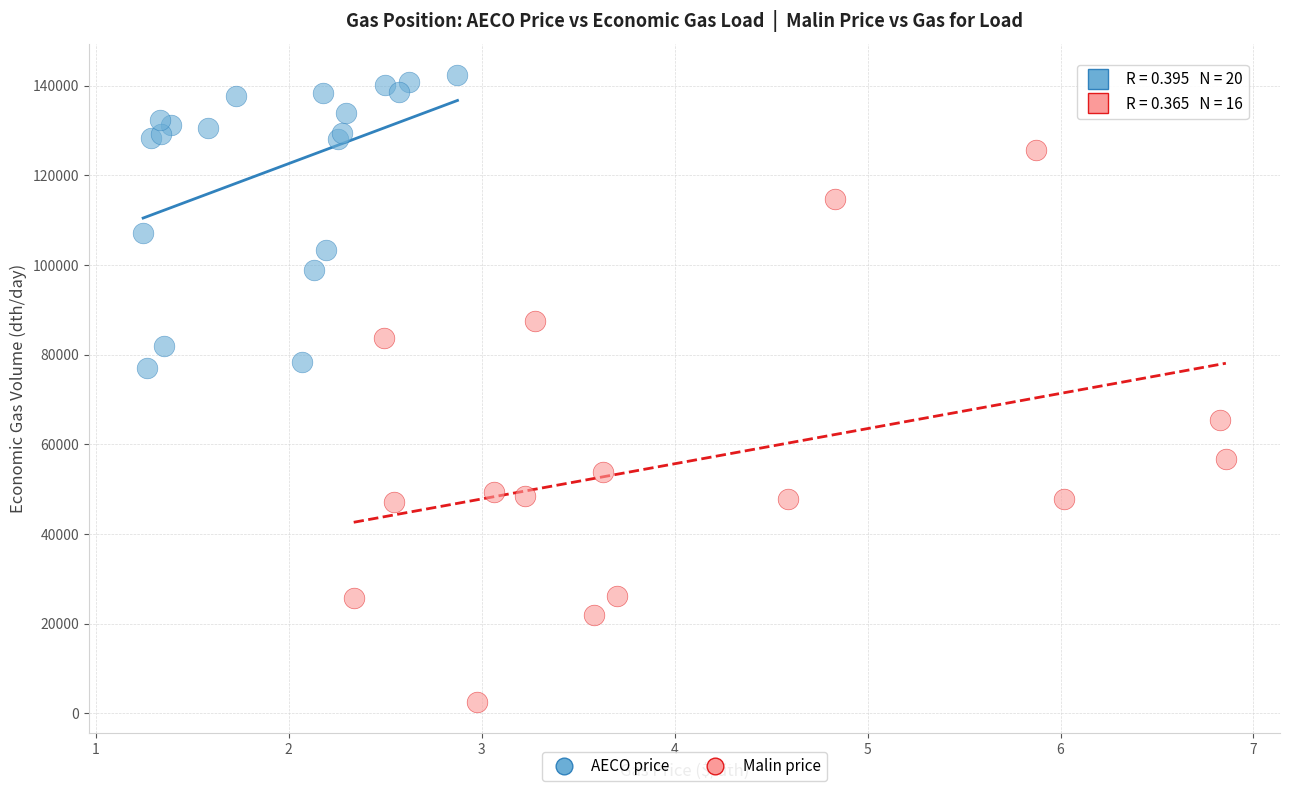

Which series contains the highest Y value?

AECO price